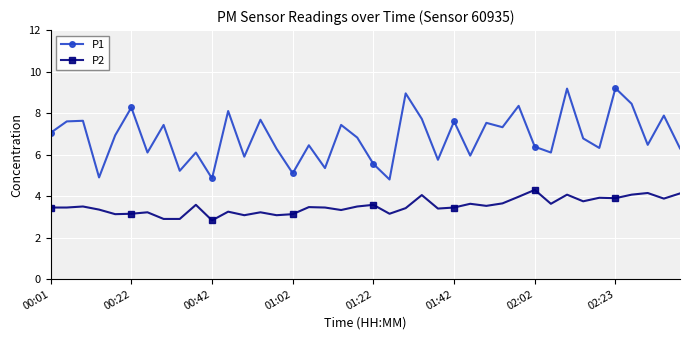

List the series in order of their overall mean, lowest first.

P2, P1